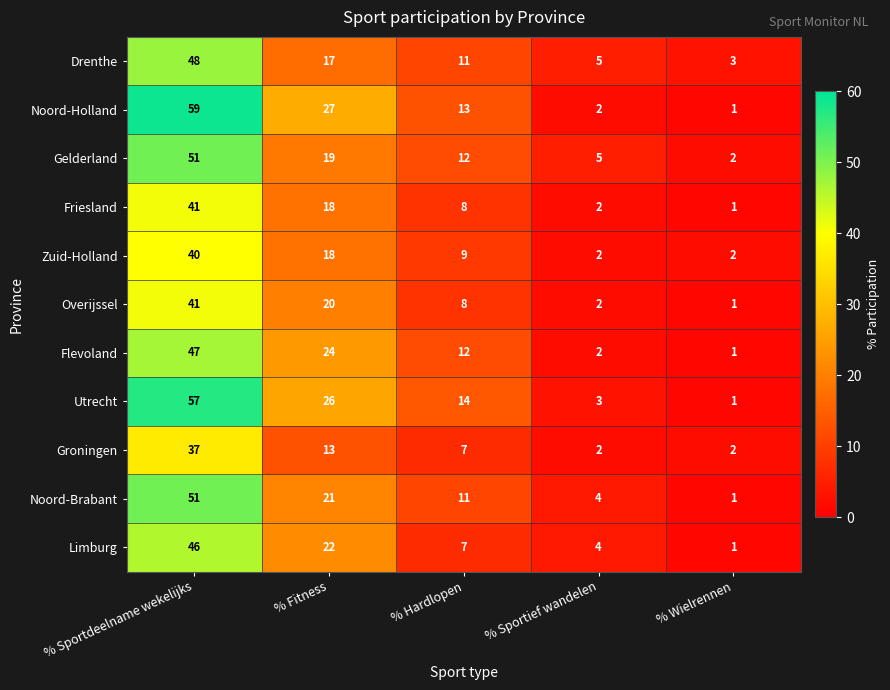

Which series has the widest spread of values?

Noord-Holland